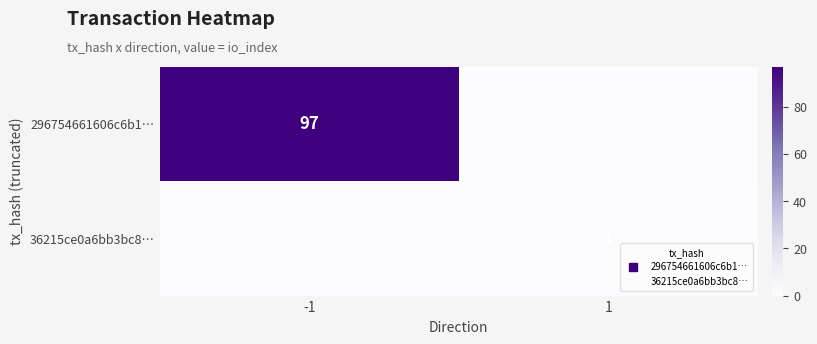

Which has a higher value, -1 or 1?

-1